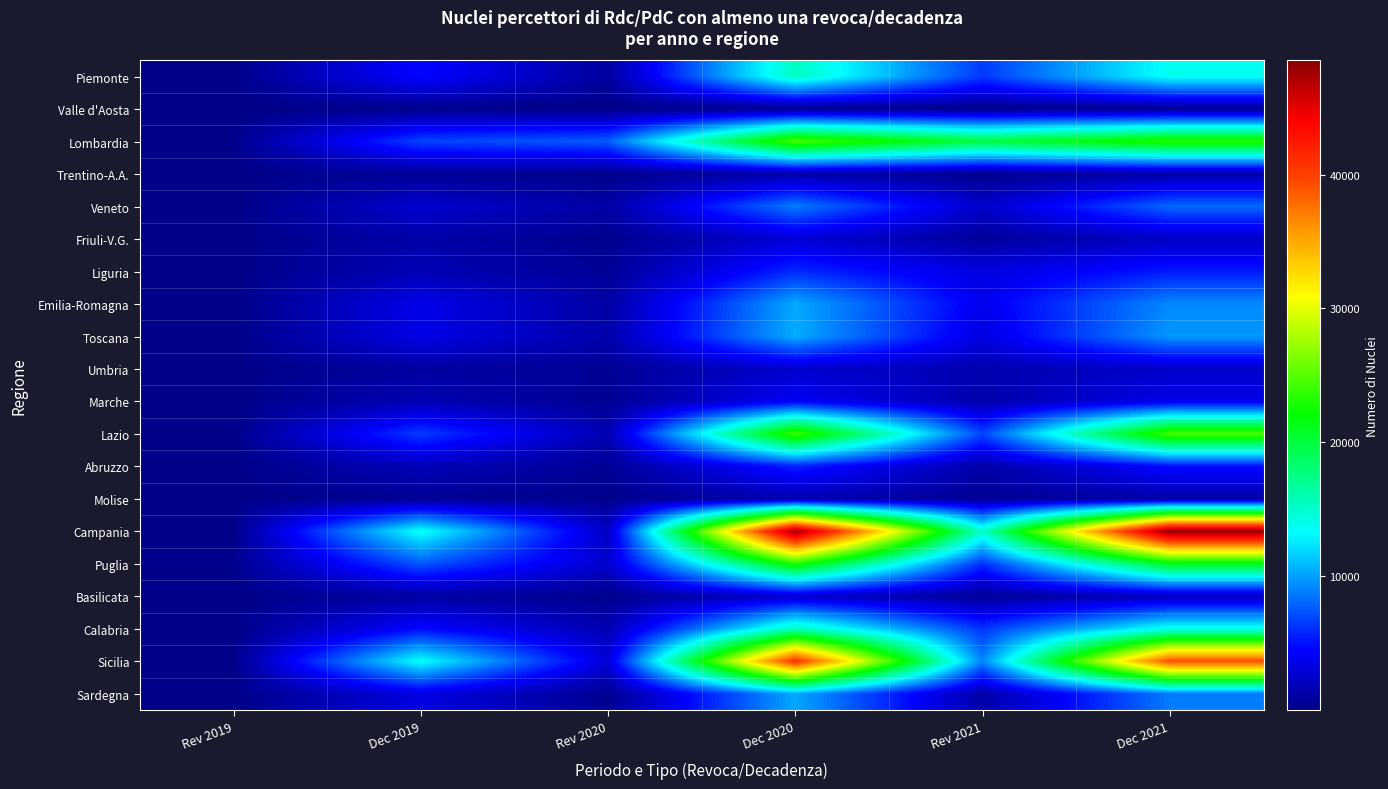

List the series in order of their peak value, highest first.

Campania, Sicilia, Lombardia, Lazio, Puglia, Calabria, Piemonte, Toscana, Emilia-Romagna, Sardegna, Veneto, Liguria, Abruzzo, Marche, Friuli-V.G., Umbria, Basilicata, Molise, Trentino-A.A., Valle d'Aosta